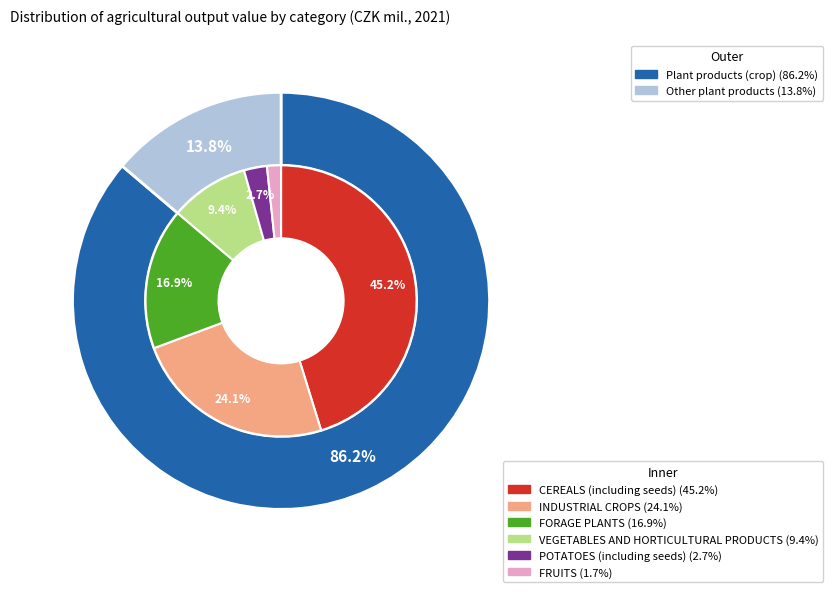

Is there any slice that represents more than half of the pie?

No